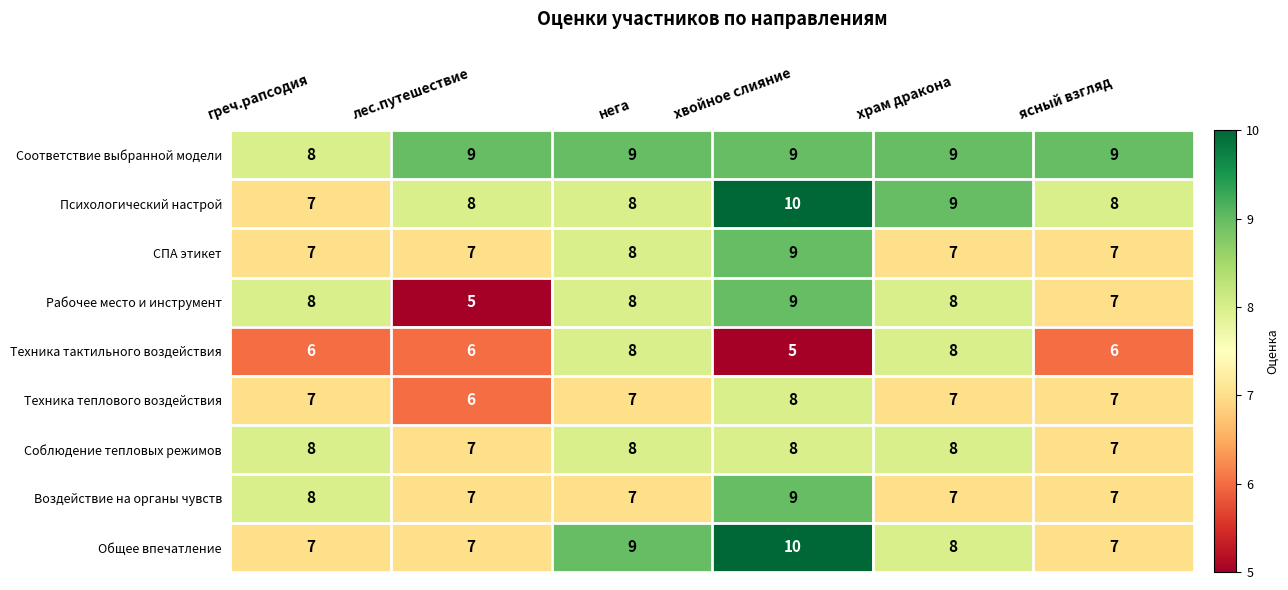

Which label corresponds to the largest value in the chart?

хвойное слияние